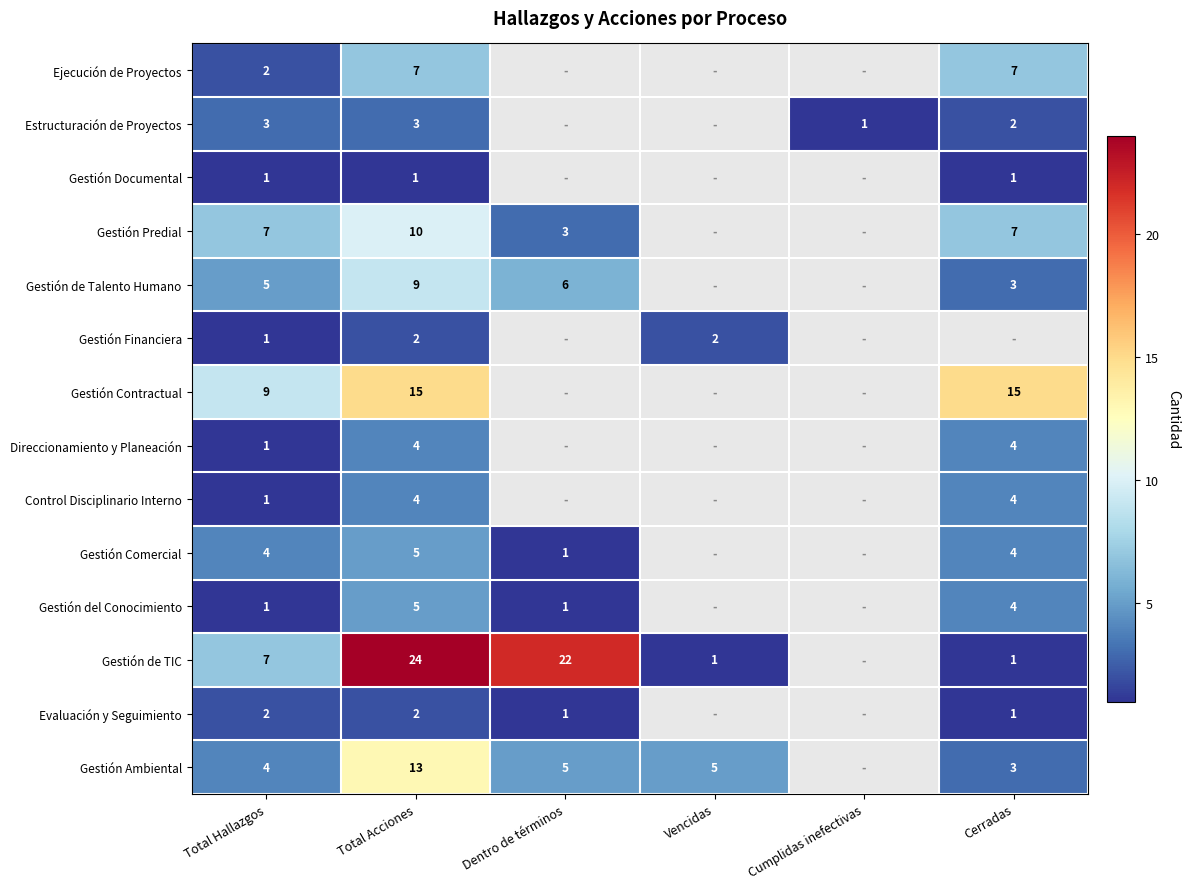

The value of Gestión Financiera at Total Acciones is 1.2. True or false?

False